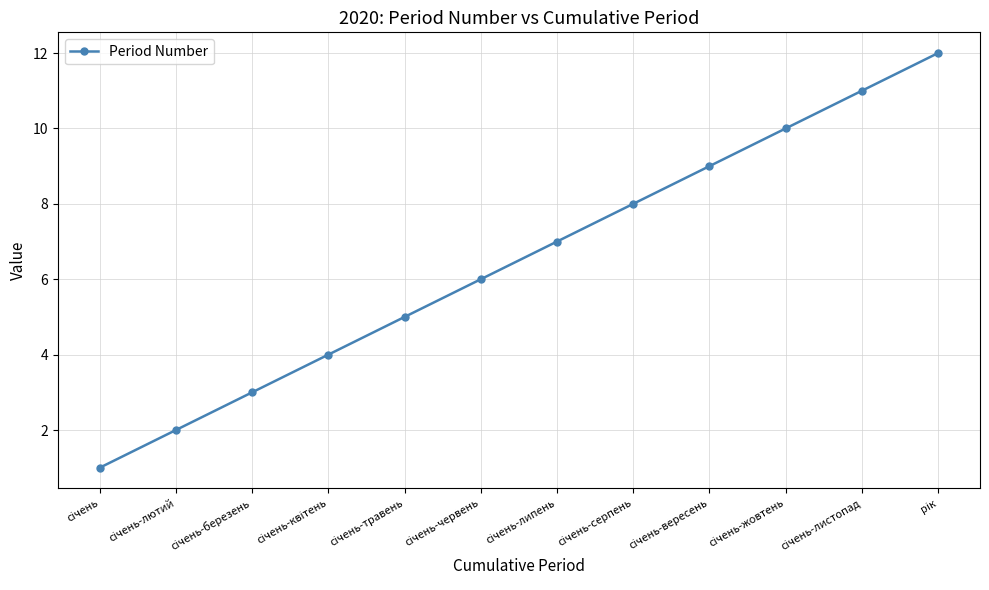

What is the sum of all values?

78